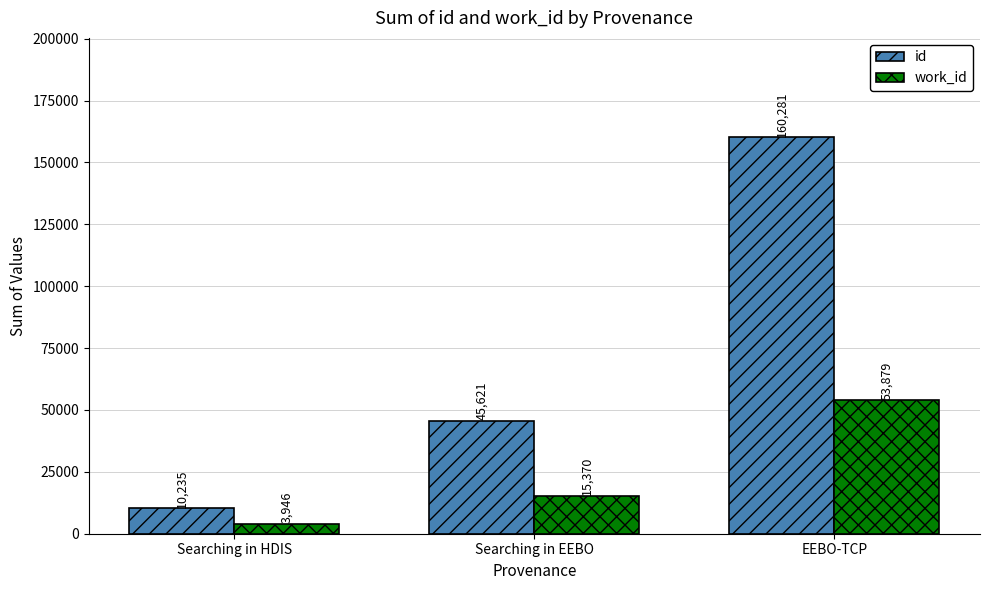

What is the approximate value of id at EEBO-TCP, to the nearest 100?

160300